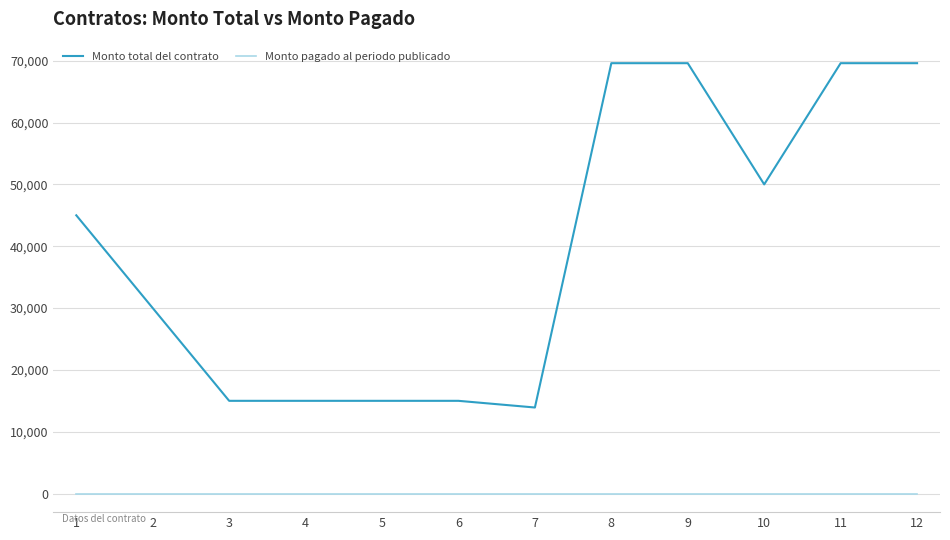

What is the difference between the Monto total del contrato values at 3 and 12?

54600